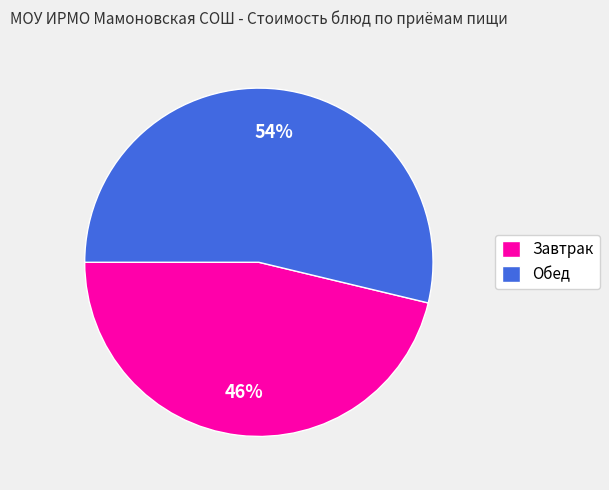

Does any single category account for the majority?

Yes